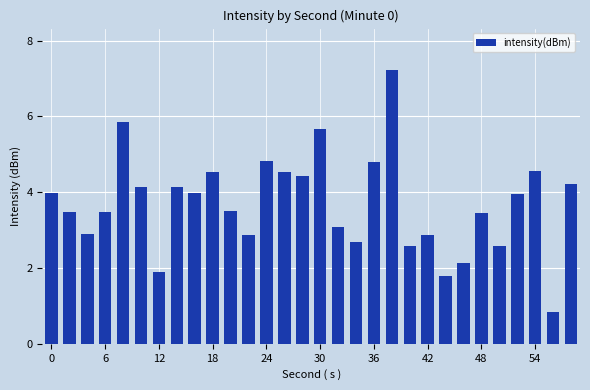

What is the minimum value shown in the chart?

0.8